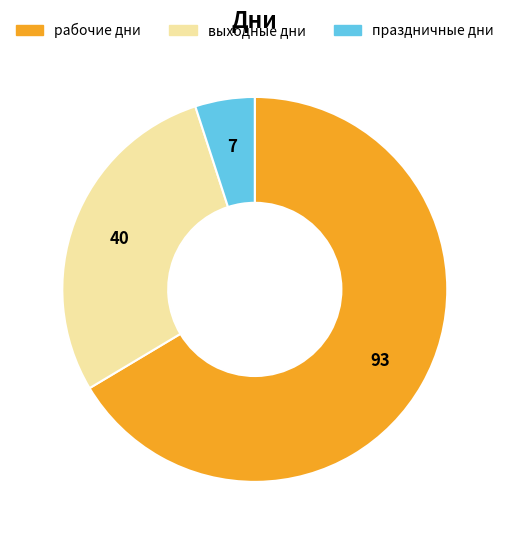

Which category accounts for the majority?

рабочие дни